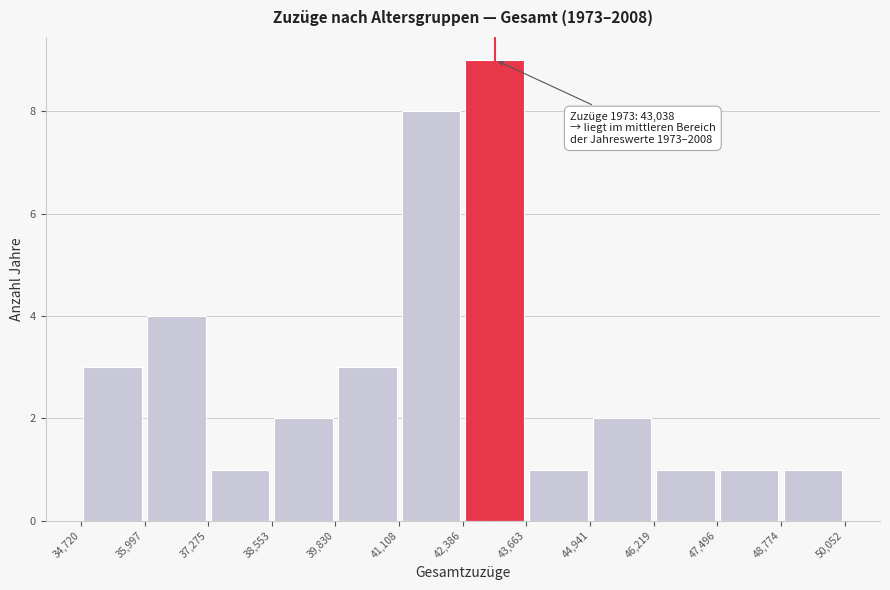

Which range on the x-axis has the tallest bar?

42,386 to 43,663